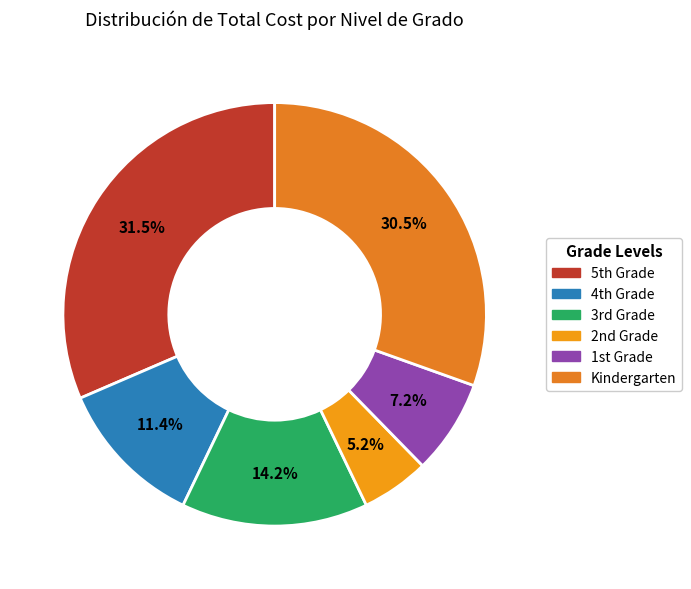

To the nearest percent, what is the difference between the largest and smallest slice percentages?

26%